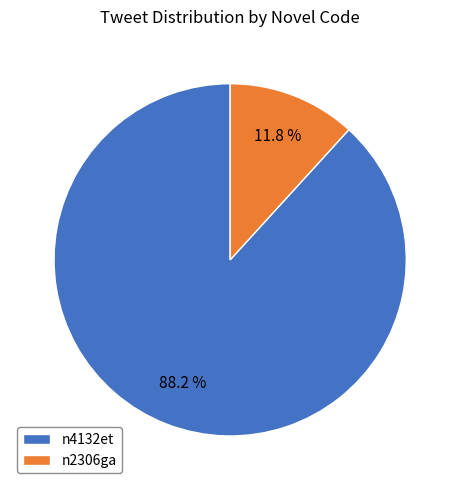

To the nearest percent, what percentage of the pie is n2306ga?

12%